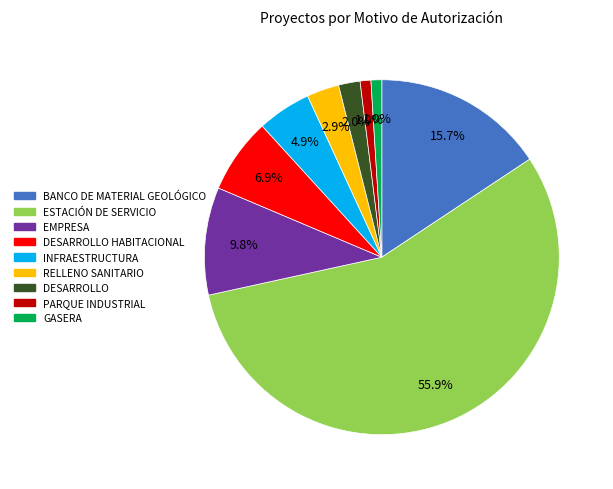

Is there any slice that represents more than half of the pie?

Yes